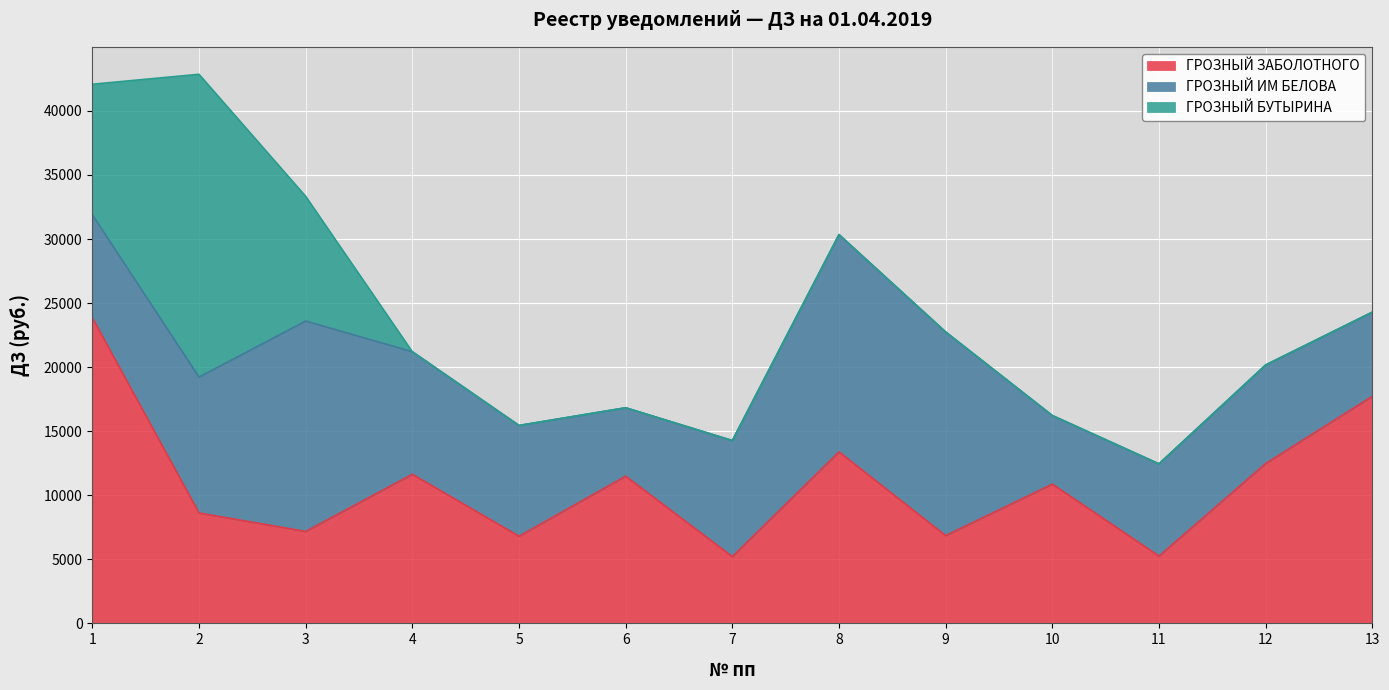

What is the difference between the second highest and minimum values in the ГРОЗНЫЙ ИМ БЕЛОВА series?

11086.2